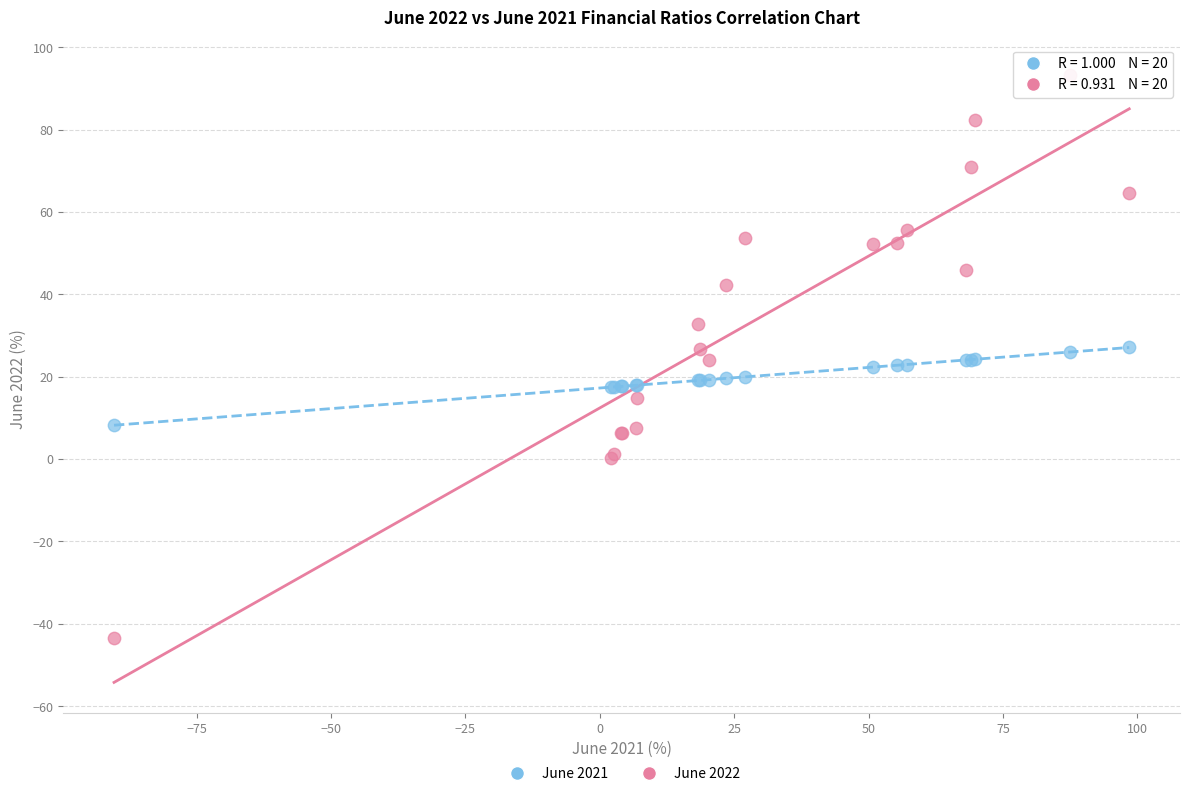

Which series contains the lowest Y value?

June 2022